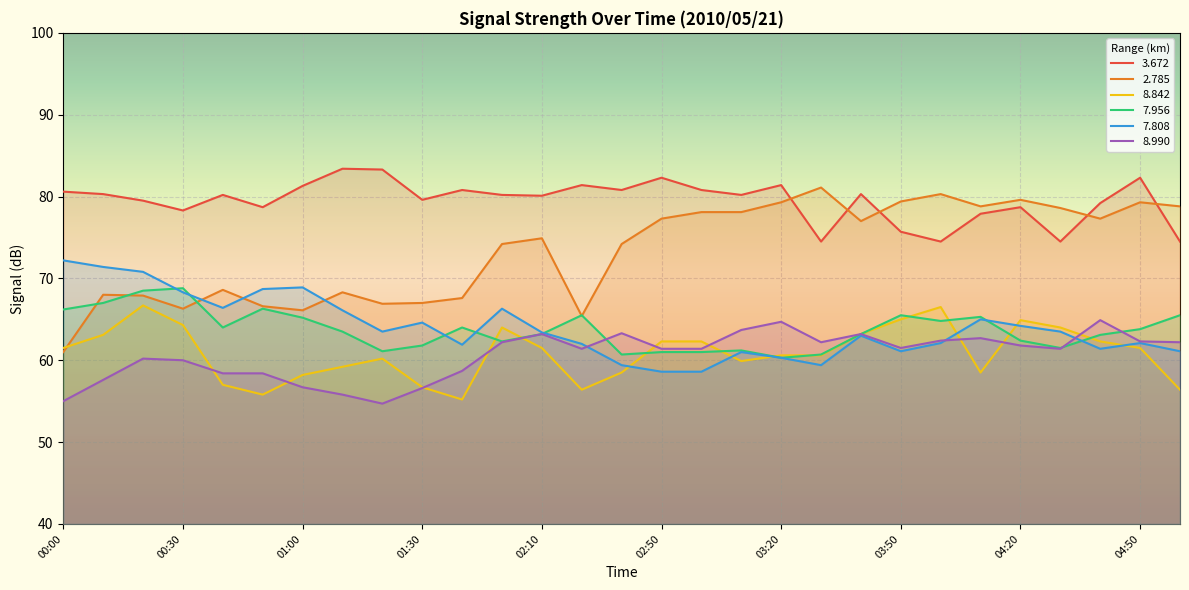

At how many categories does at least one series exceed 54?

29